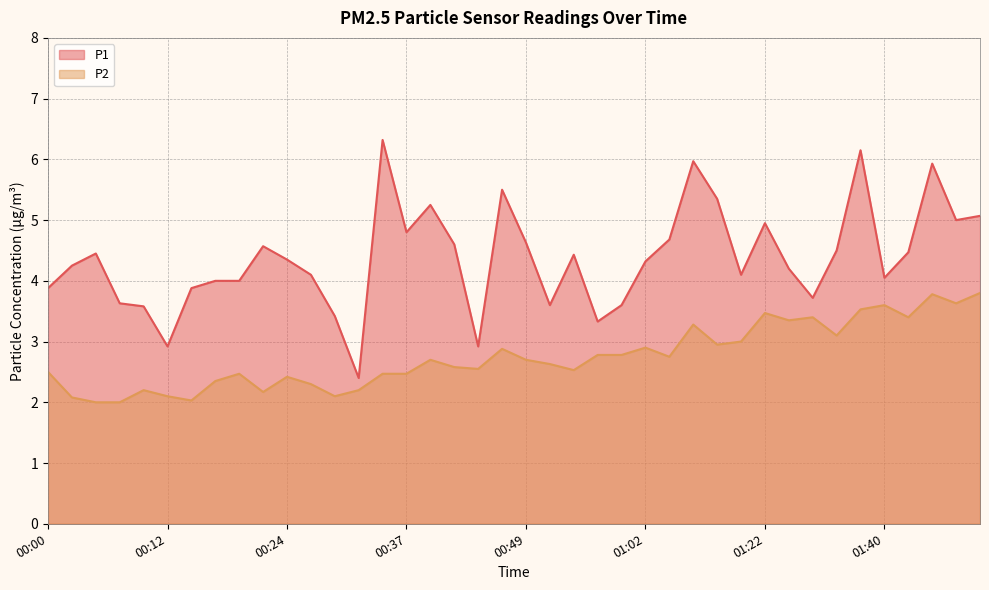

Which has a higher value, 01:38 or 00:27?

01:38